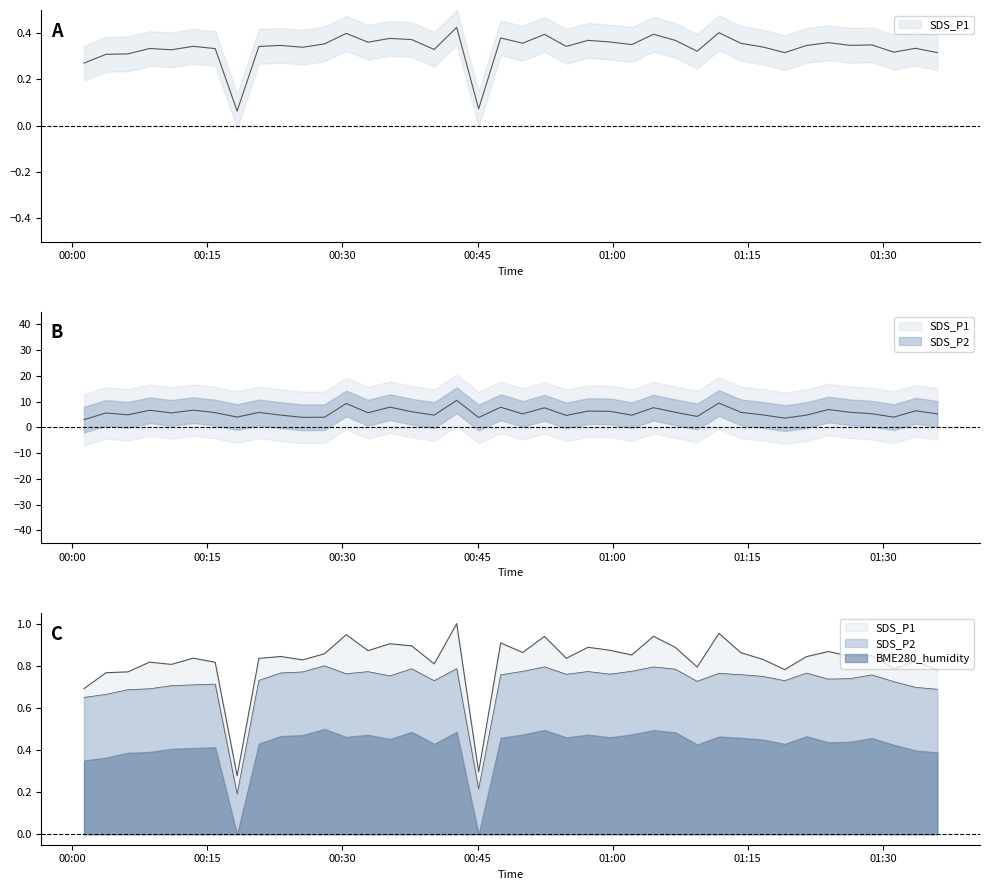

Rank the categories by SDS_P1 value from highest to lowest.

2024/01/19 00:42:41, 2024/01/19 01:11:48, 2024/01/19 00:30:25, 2024/01/19 01:04:32, 2024/01/19 00:52:26, 2024/01/19 00:47:34, 2024/01/19 00:35:16, 2024/01/19 00:37:41, 2024/01/19 00:57:16, 2024/01/19 01:06:58, 2024/01/19 00:59:42, 2024/01/19 00:32:50, 2024/01/19 01:23:57, 2024/01/19 00:50:00, 2024/01/19 01:14:15, 2024/01/19 00:28:00, 2024/01/19 01:02:07, 2024/01/19 01:28:47, 2024/01/19 01:26:22, 2024/01/19 00:23:09, 2024/01/19 01:21:31, 2024/01/19 00:13:26, 2024/01/19 00:54:51, 2024/01/19 00:20:43, 2024/01/19 01:16:41, 2024/01/19 00:25:34, 2024/01/19 01:33:38, 2024/01/19 00:08:35, 2024/01/19 00:15:52, 2024/01/19 00:40:11, 2024/01/19 00:11:00, 2024/01/19 01:09:23, 2024/01/19 01:31:13, 2024/01/19 01:19:06, 2024/01/19 01:36:03, 2024/01/19 00:06:10, 2024/01/19 00:03:44, 2024/01/19 00:01:18, 2024/01/19 00:45:07, 2024/01/19 00:18:18